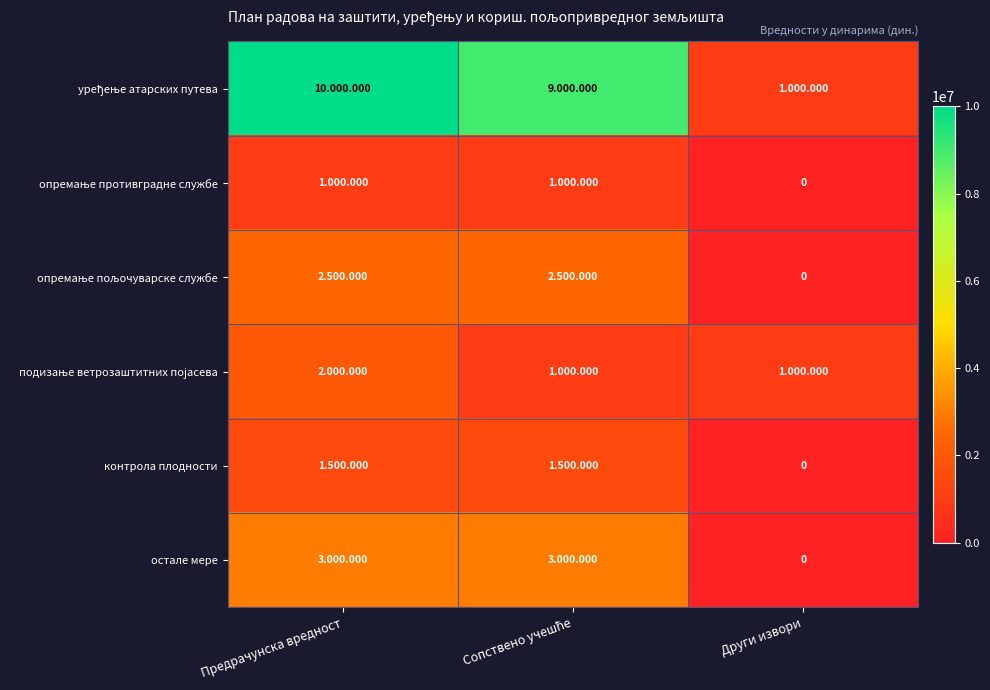

Between Сопствено учешће and Предрачунска вредност, which is larger?

Предрачунска вредност